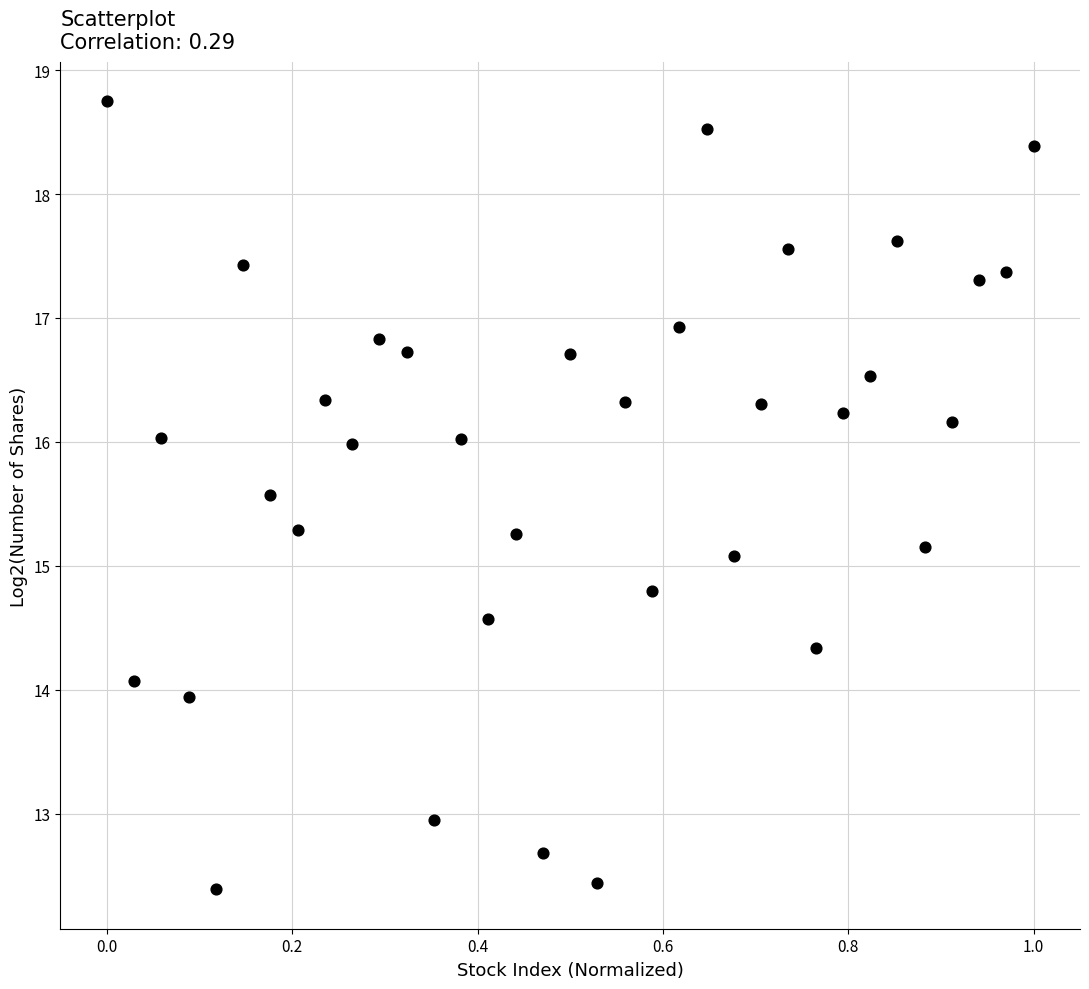

What Y value in the scatter plot is closest to 15?

15.1